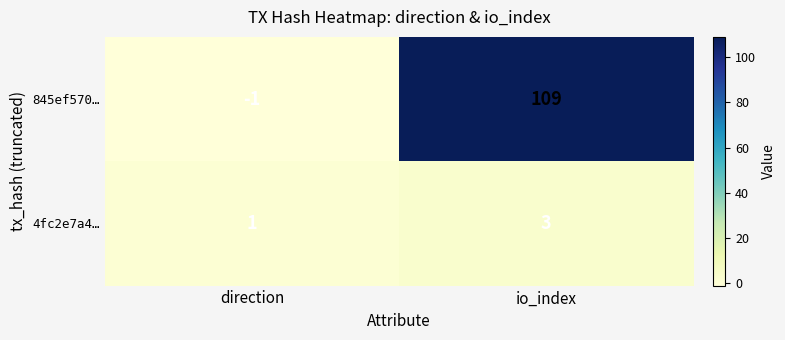

How many data points does each series have?

2